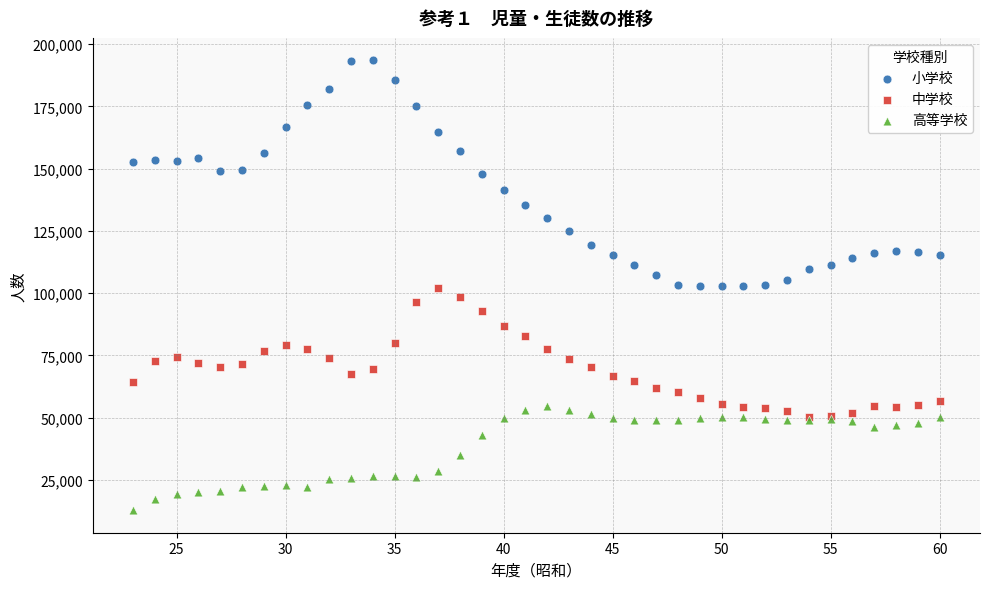

Which series has the widest spread of Y values?

小学校